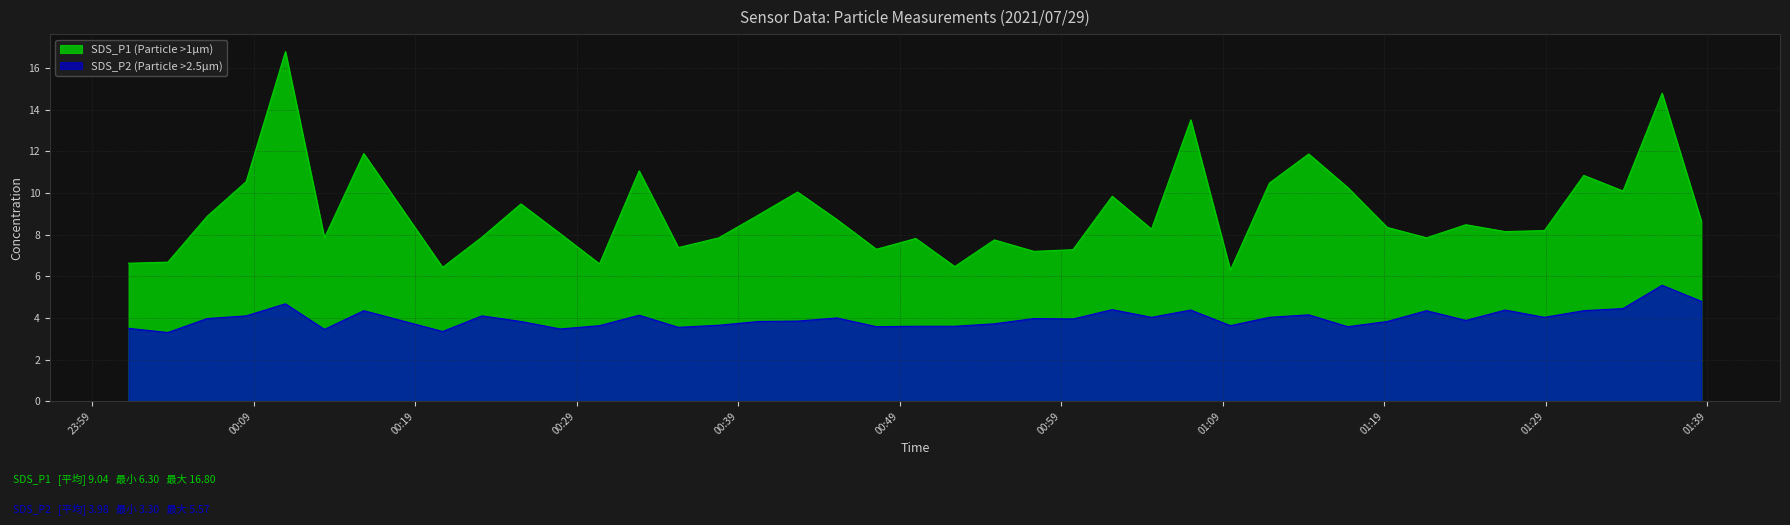

Which series has the largest total across all categories?

SDS_P1 (Particle >1µm)